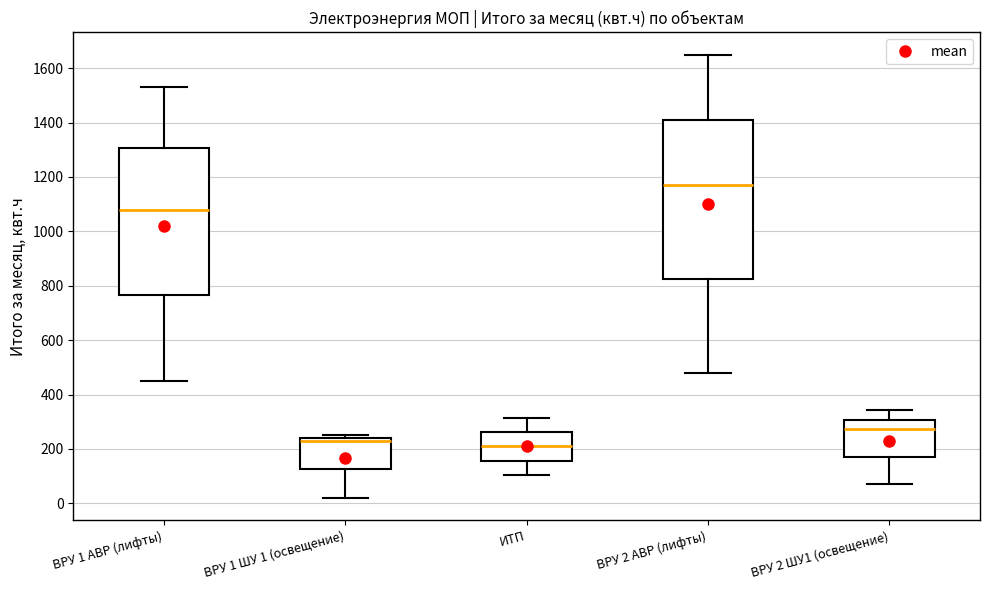

Reading left to right, read every box against the y-axis: the position of its median line, the range the box covers, and the ends of its whiskers. The values are not printed on the chart, so give them approximately, as read against the axis.

ВРУ 1 АВР (лифты): median 1080, box 760 to 1300, whiskers 460 to 1540
ВРУ 1 ШУ 1 (освещение): median 240 (just below the box's upper edge), box 120 to 240, whiskers 20 to 260
ИТП: median 220, box 160 to 260, whiskers 100 to 320
ВРУ 2 АВР (лифты): median 1180, box 820 to 1420, whiskers 480 to 1660
ВРУ 2 ШУ1 (освещение): median 280, box 180 to 300, whiskers 80 to 340